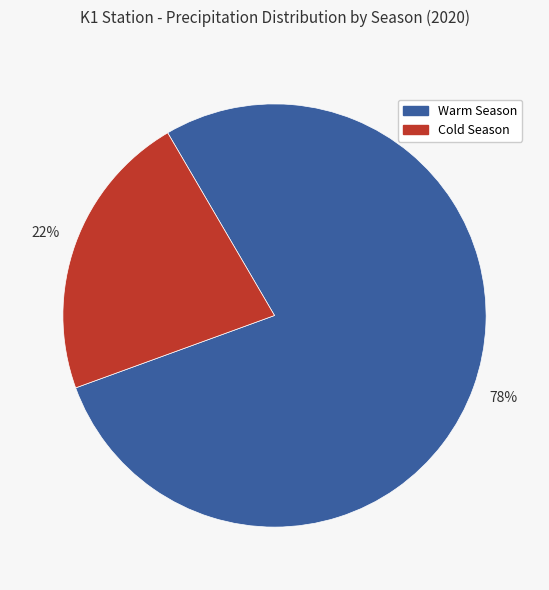

True or false: Warm Season accounts for 68% of the total.

False